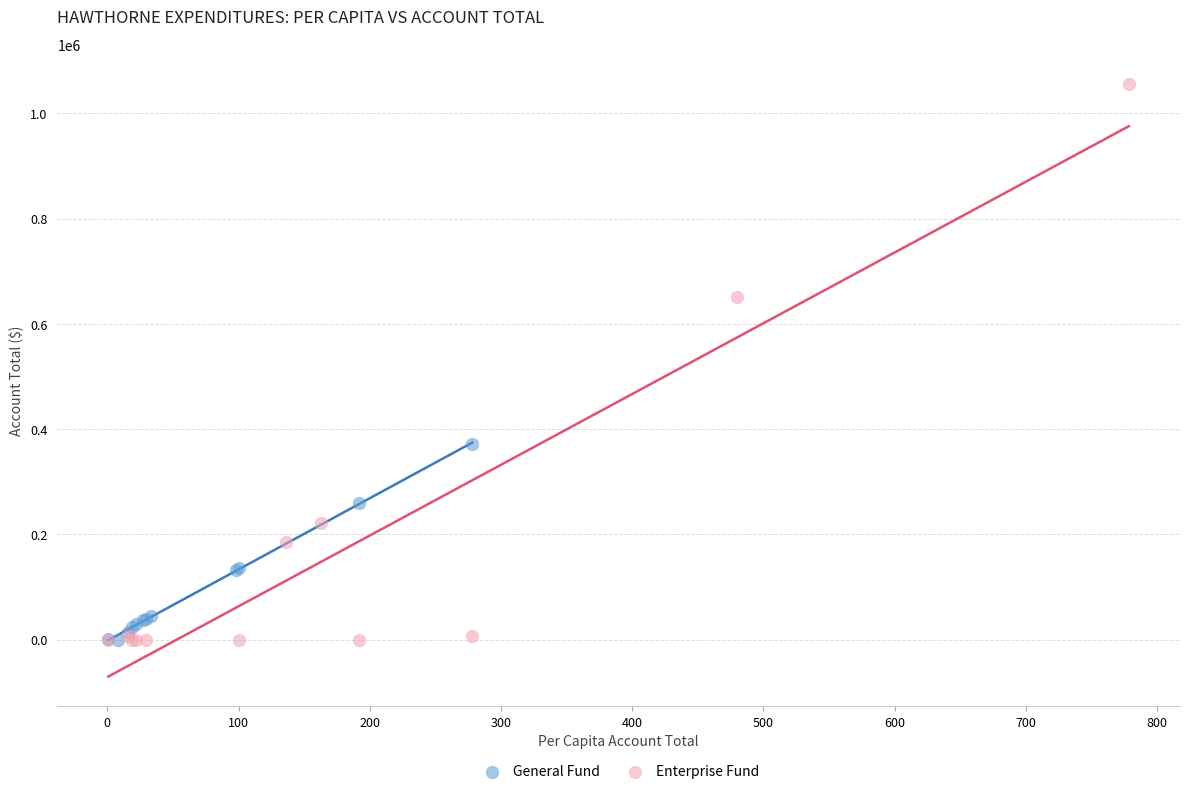

Which series reaches the maximum Y coordinate?

Enterprise Fund